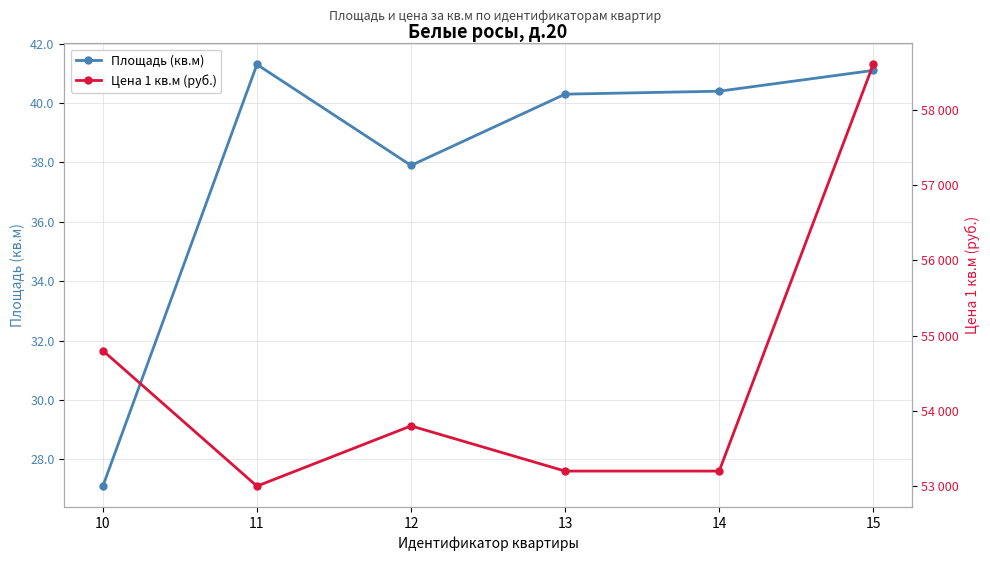

What is the greatest value displayed?

58600.0